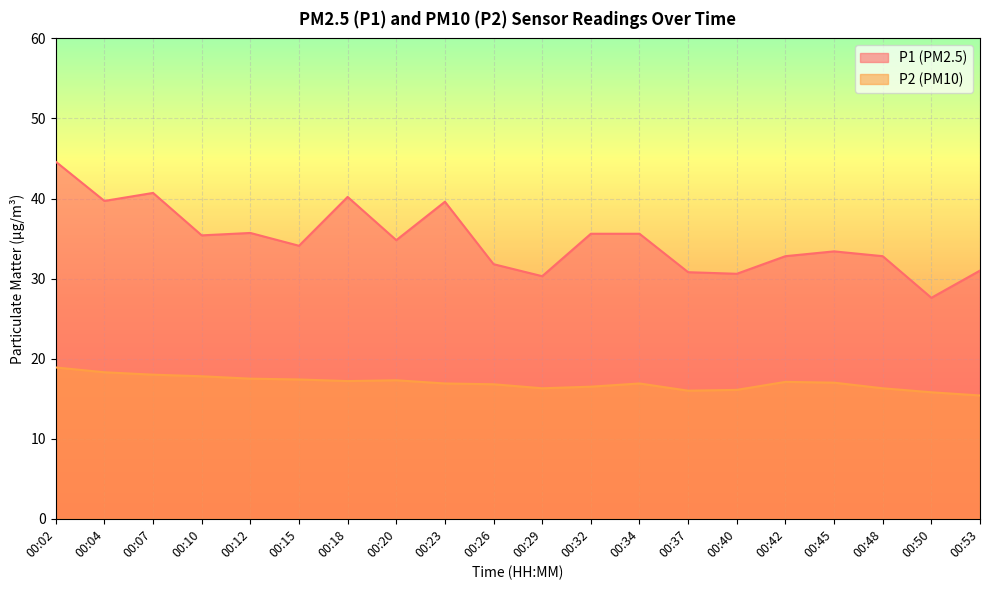

True or false: P2 and P1 cross at least once.

False